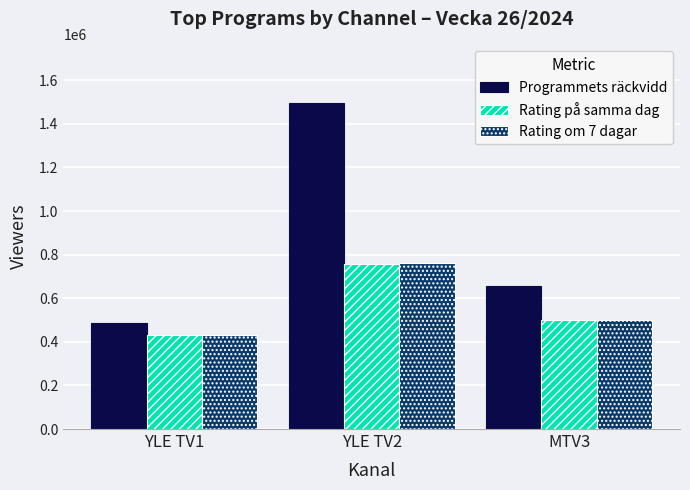

Rank the categories by Programmets räckvidd value from lowest to highest.

YLE TV1, MTV3, YLE TV2